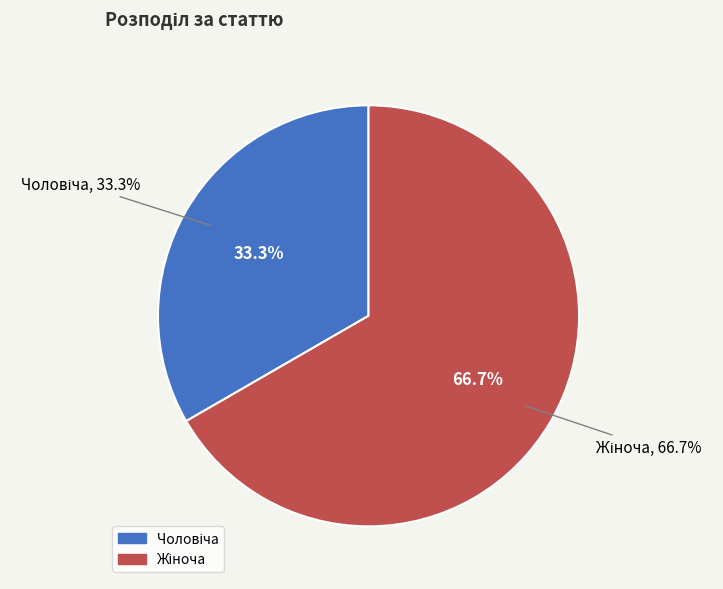

Do Жіноча and Чоловіча together represent more than half of the pie?

Yes